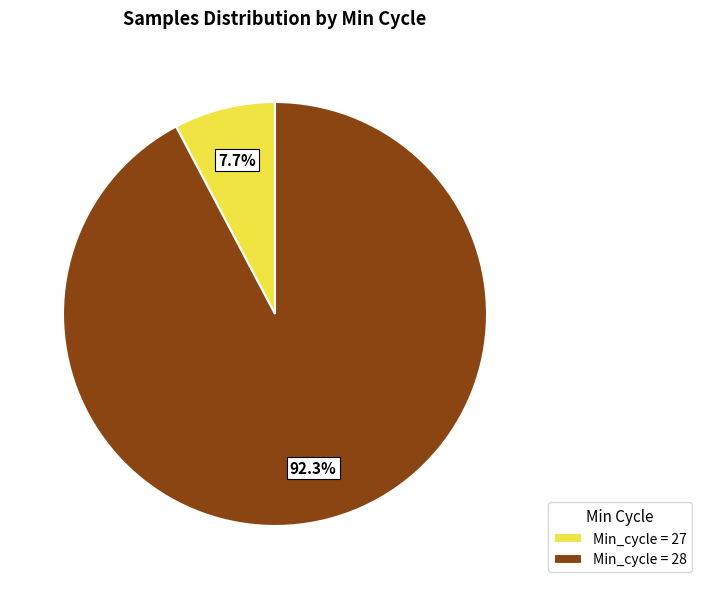

Which slice is the largest?

Min_cycle = 28